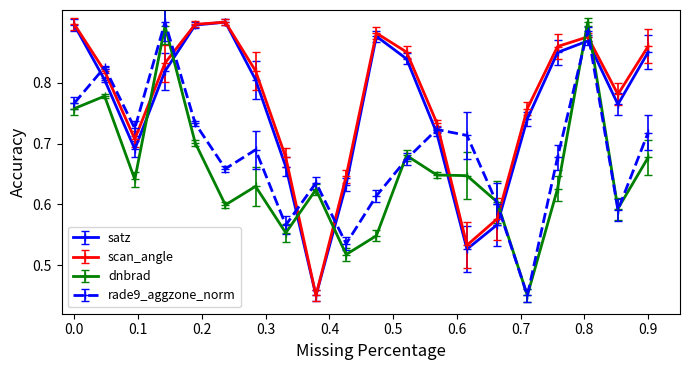

How many lines are shown in the chart?

4